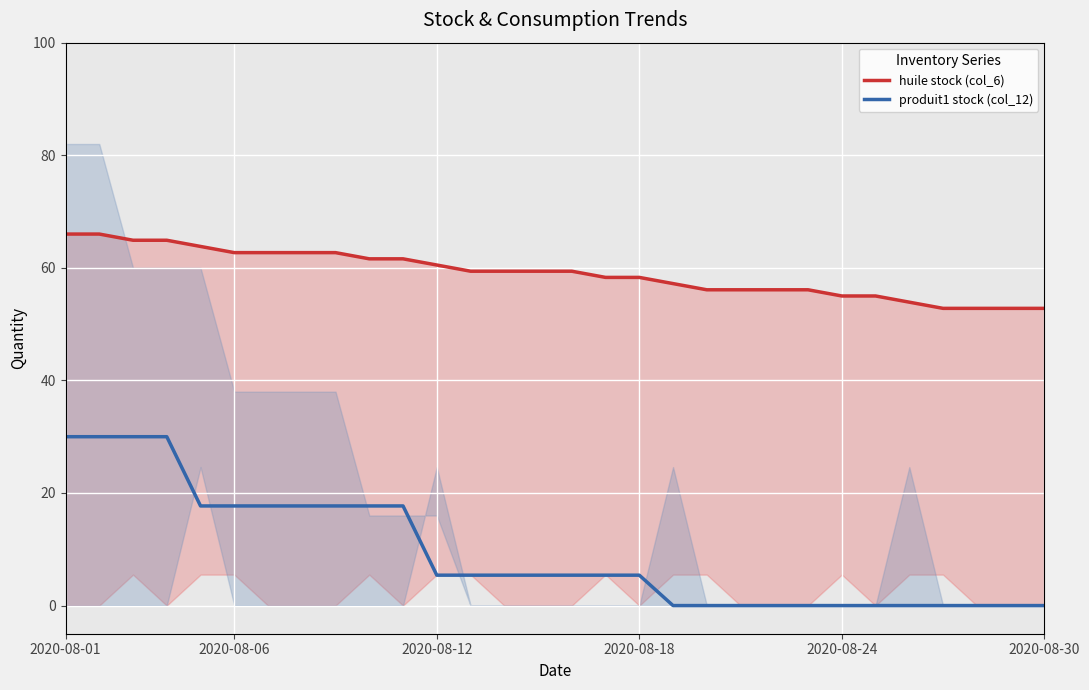

What is the sum of the produit1 stock (col_12) values at 24 and 9?

17.7